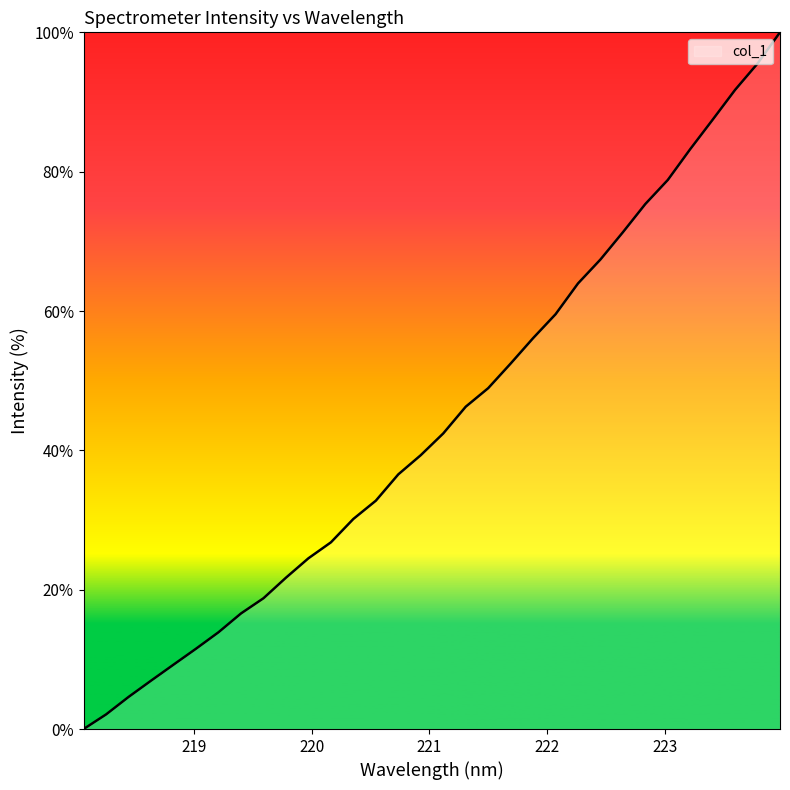

What is the greatest value displayed?

100.0